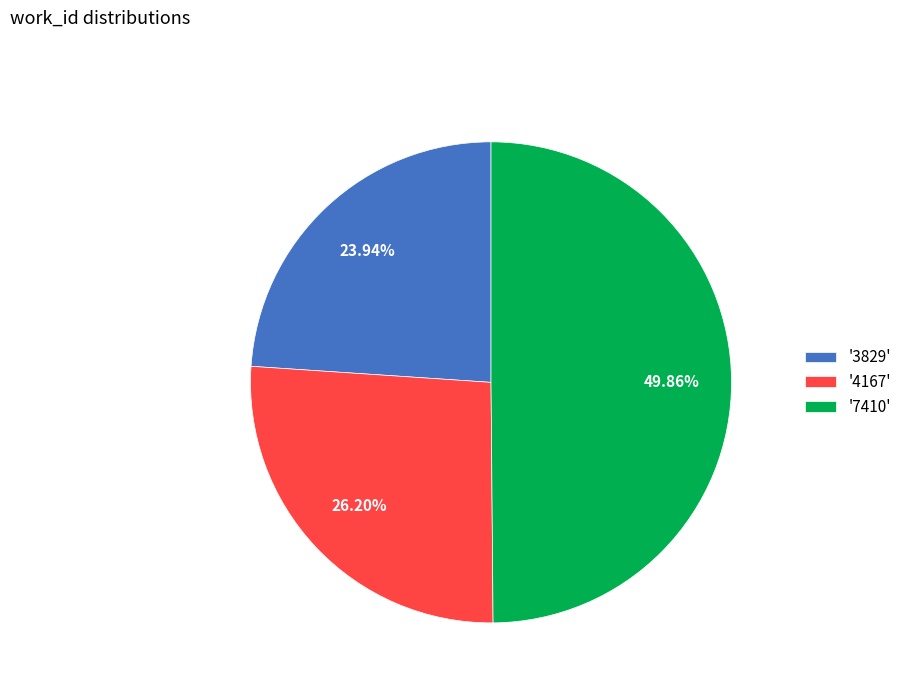

Does '3829' represent more than half of the total?

No